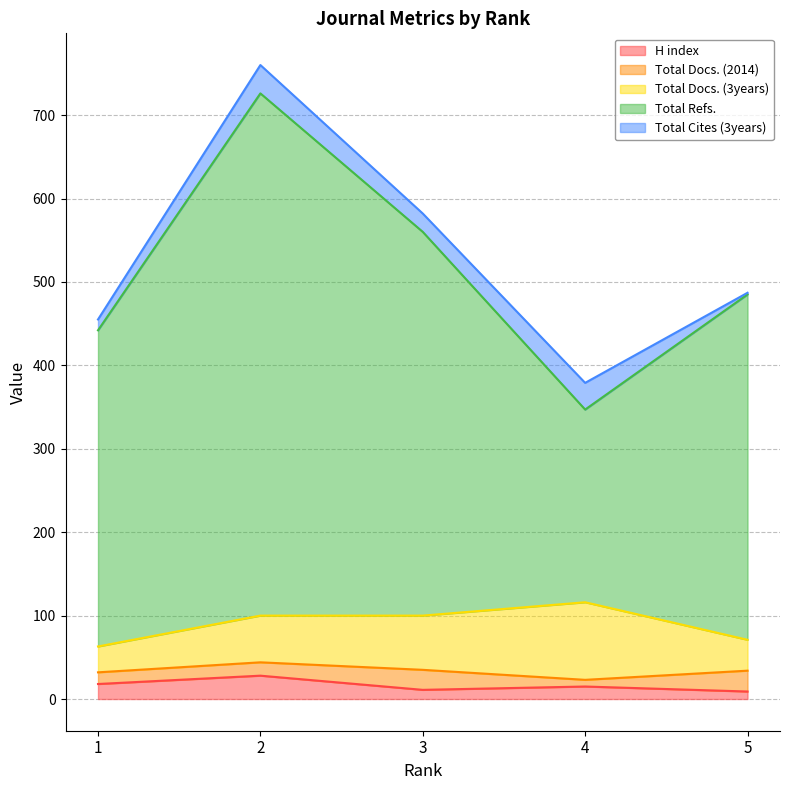

How many lines are shown in the chart?

5